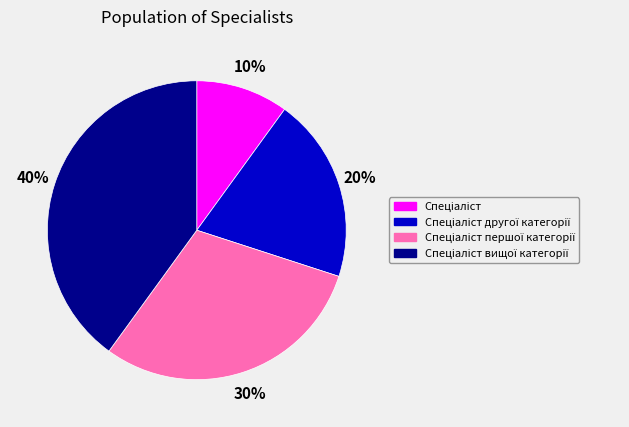

To the nearest percent, what is the difference between the largest and smallest slice percentages?

30%